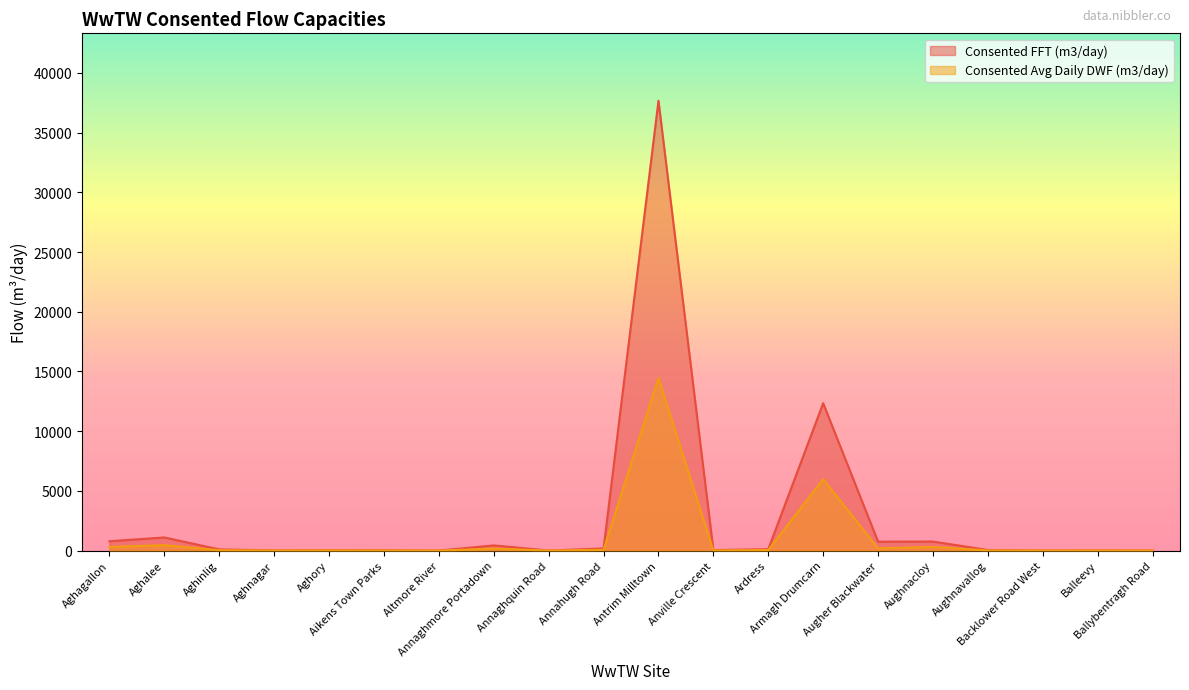

True or false: Consented FFT (m3/day) and Consented Avg Daily DWF (m3/day) cross at least once.

False